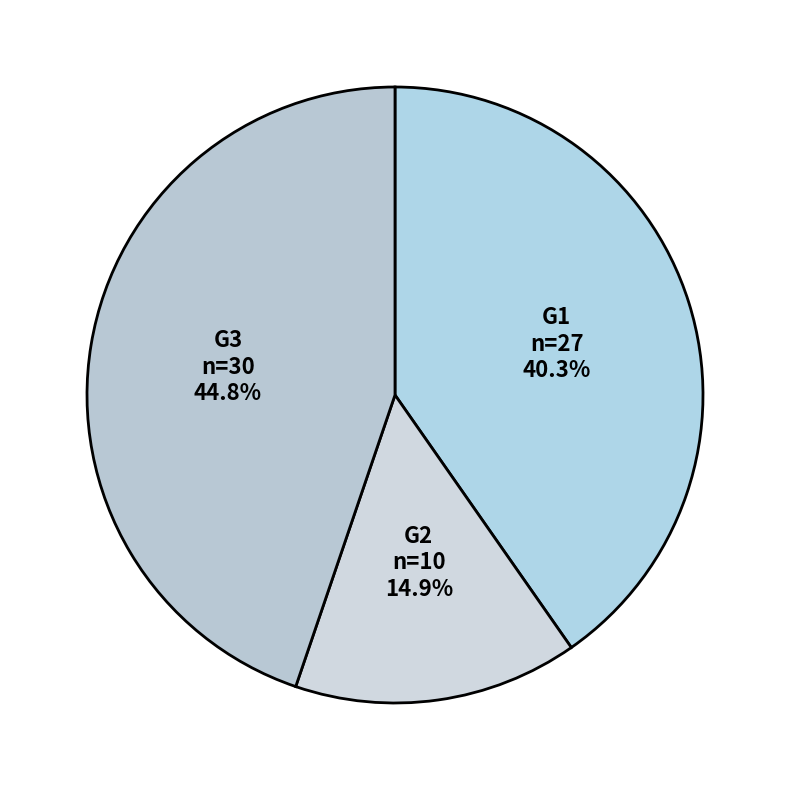

Does G2 represent more than half of the total?

No